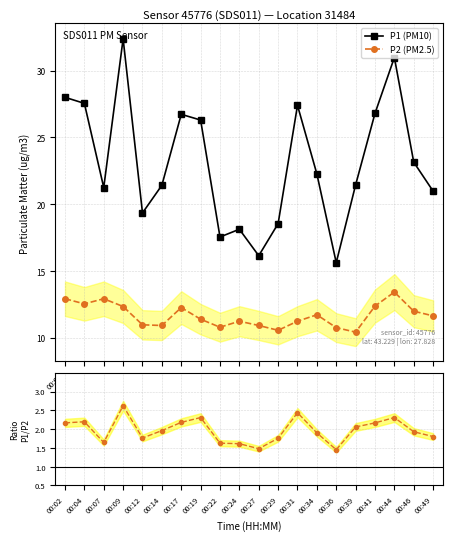

At which category does the chart reach its minimum across all series?

00:36